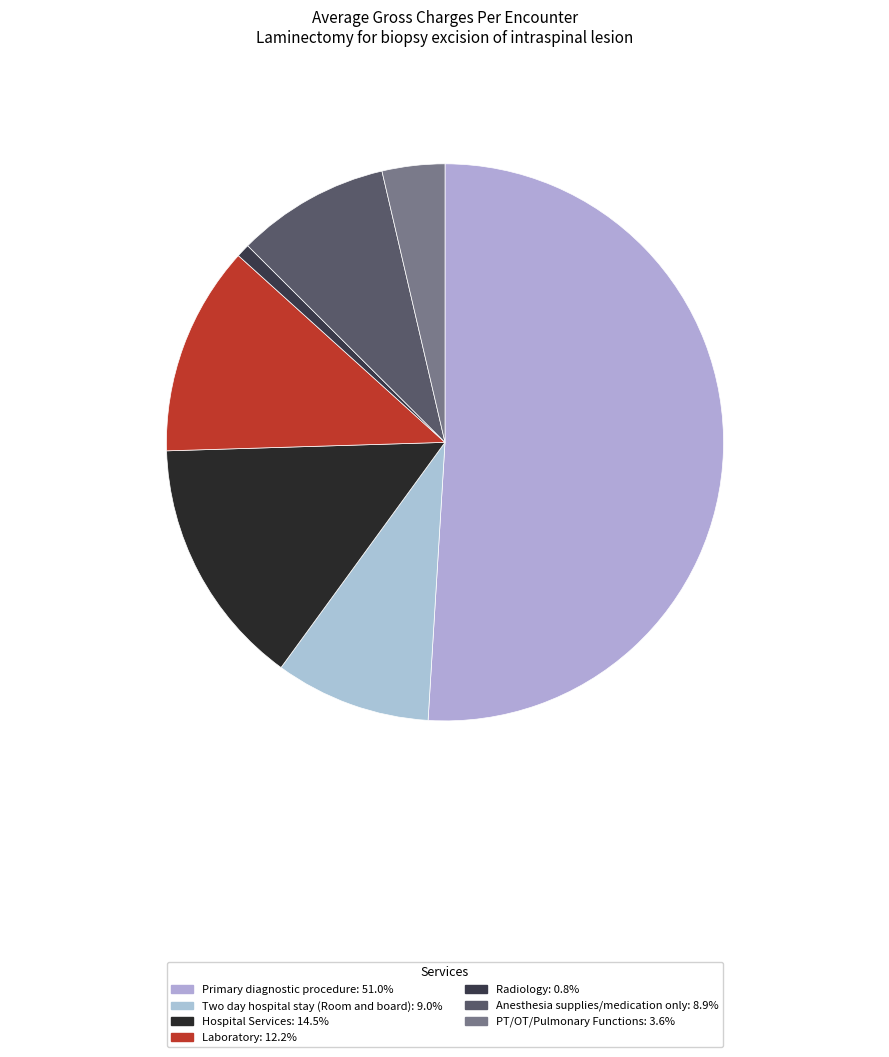

Count the number of slices in the pie.

7